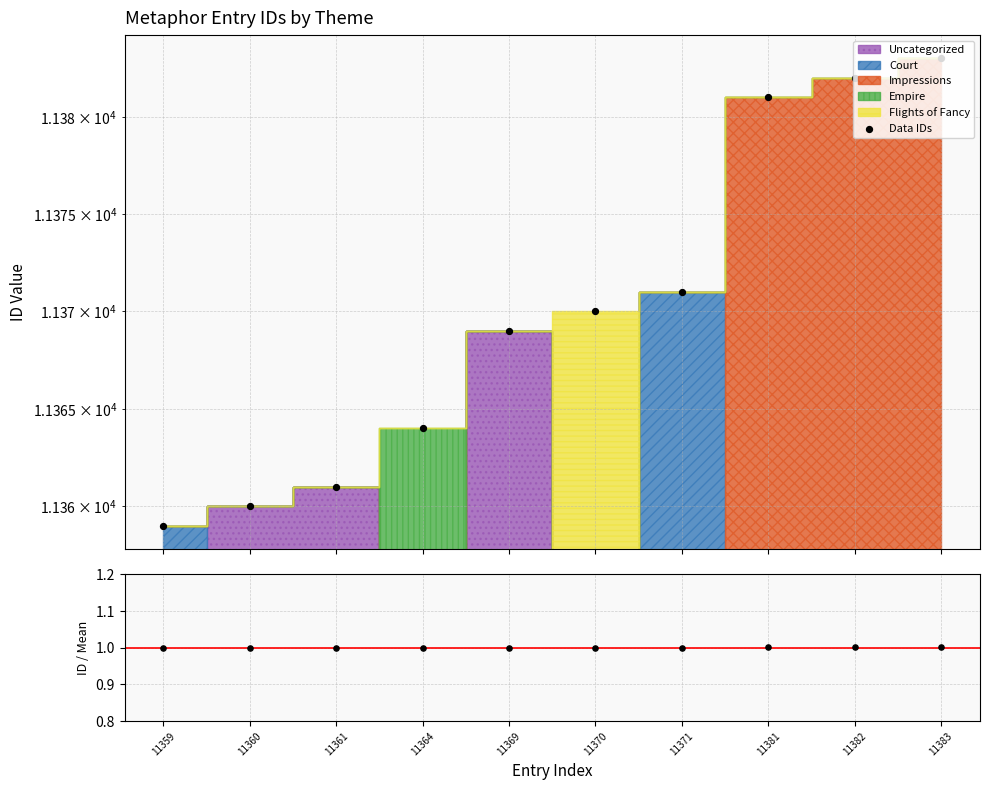

At how many categories does at least one series exceed 6140?

10